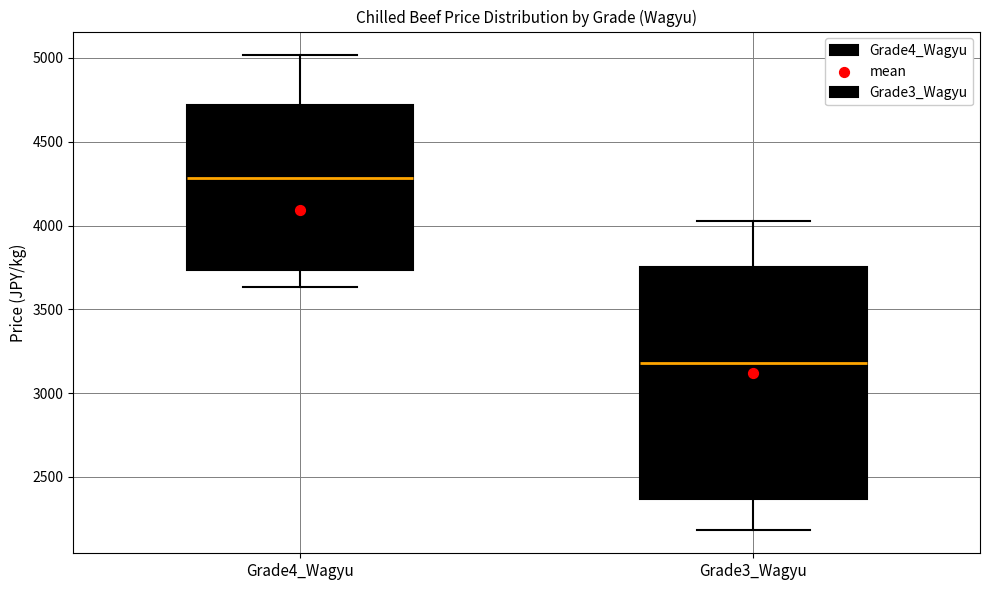

Reading left to right, read every box against the y-axis: the position of its median line, the range the box covers, and the ends of its whiskers. The values are not printed on the chart, so give them approximately, as read against the axis.

Grade4_Wagyu: median 4300, box 3750 to 4700, whiskers 3650 to 5000
Grade3_Wagyu: median 3200, box 2350 to 3750, whiskers 2200 to 4050